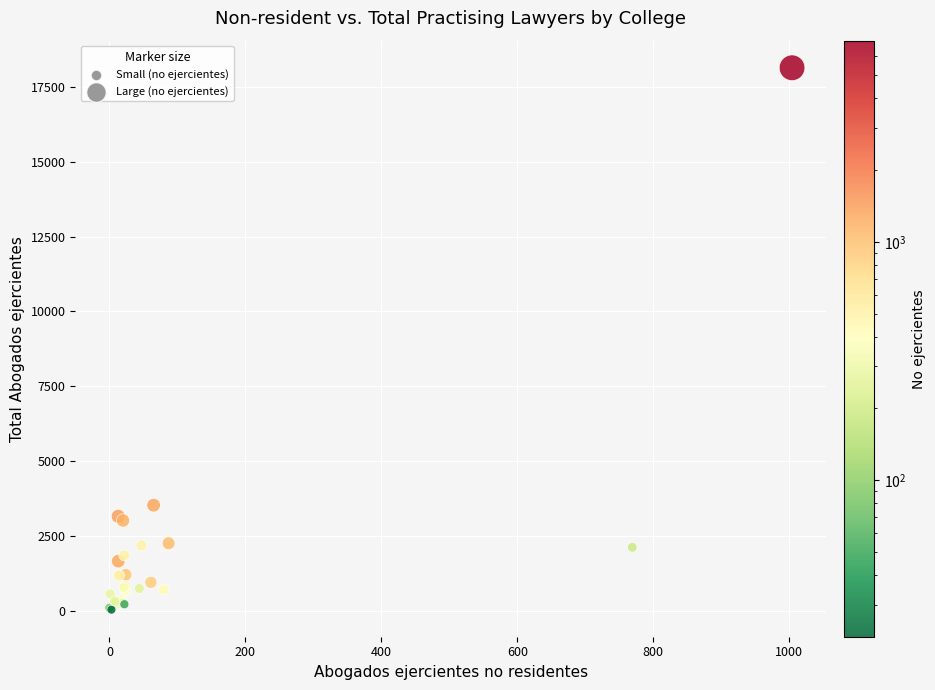

What Y value in the scatter plot is closest to 9092?

3538